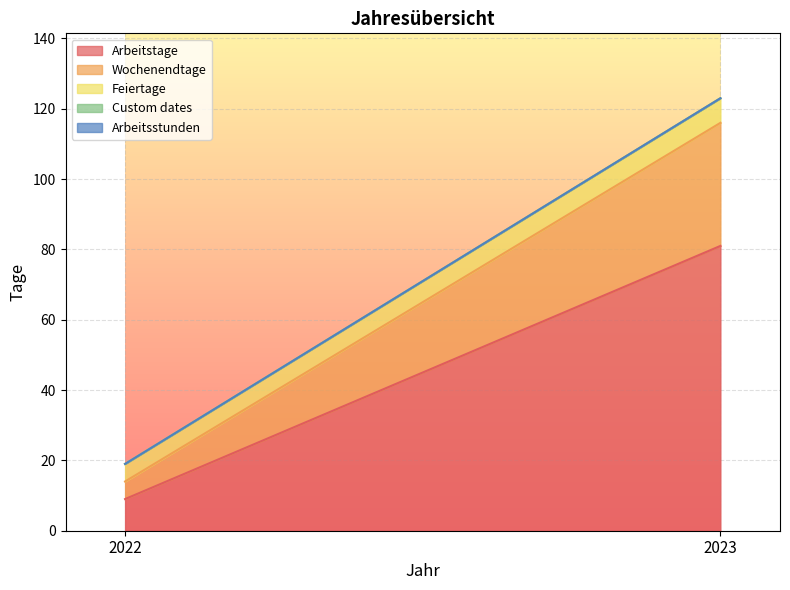

Reading left to right, what are all the values shown in this chart?

Arbeitstage: 2022=9	2023=81
Wochenendtage: 2022=5	2023=35
Feiertage: 2022=5	2023=7
Custom dates: 2022=0	2023=0
Arbeitsstunden: 2022=0	2023=0